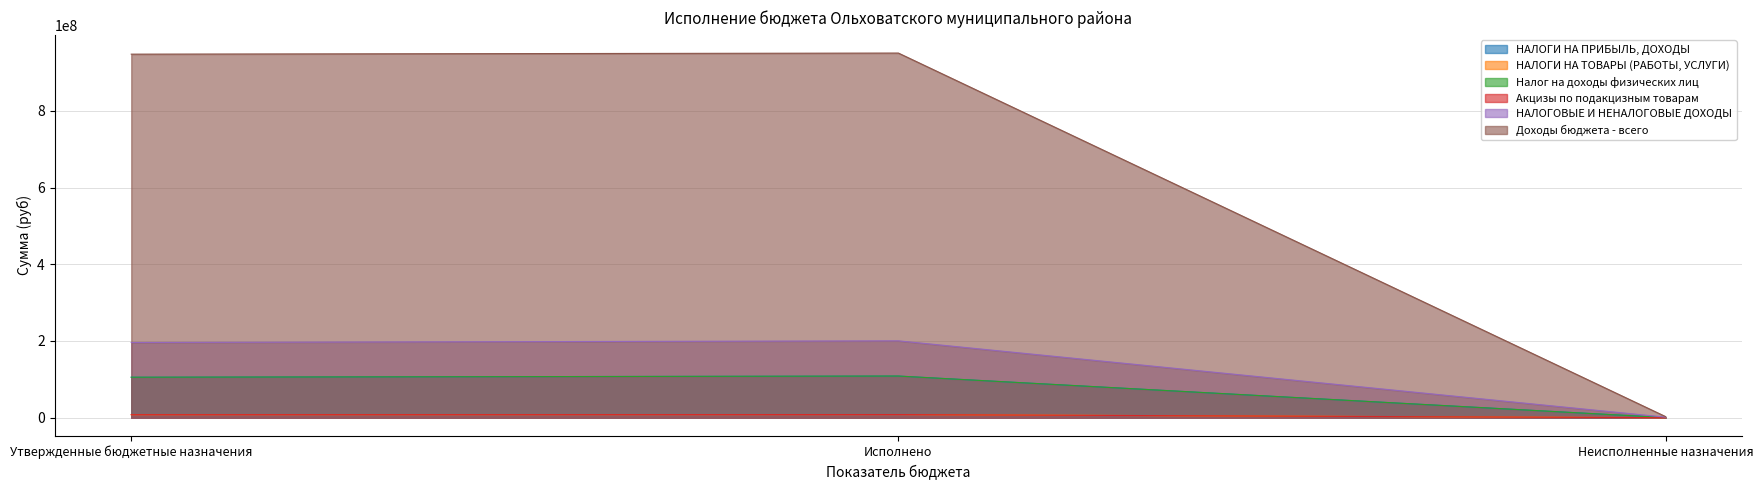

Does the chart have visible grid lines?

Yes